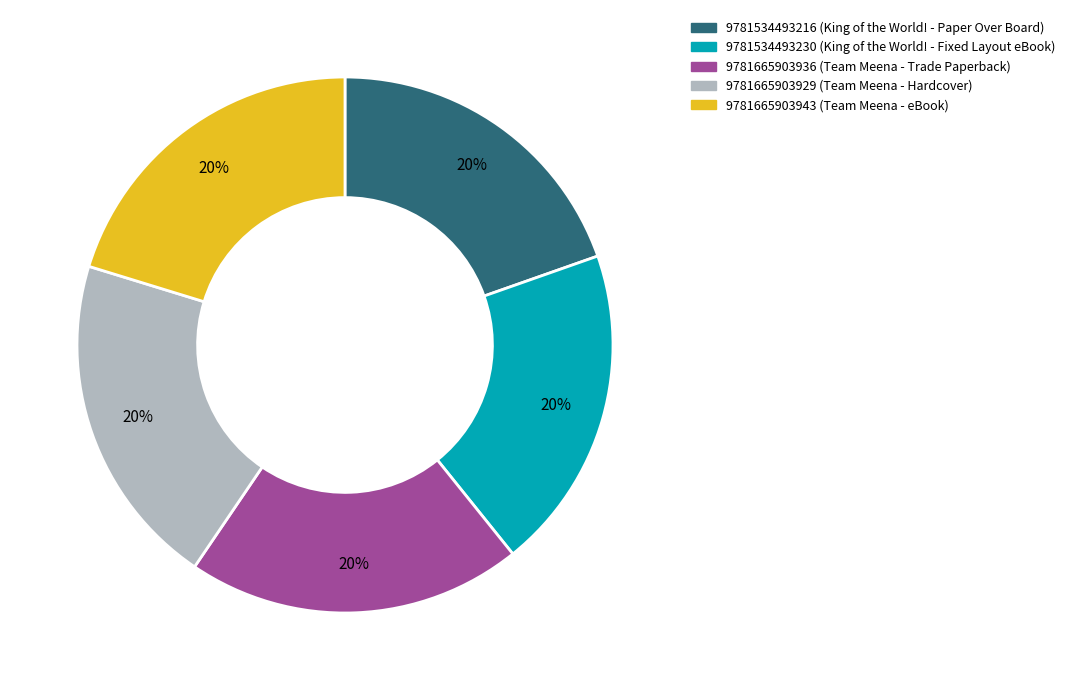

To the nearest percent, what is the combined percentage of 9781534493230 and 9781665903943?

40%